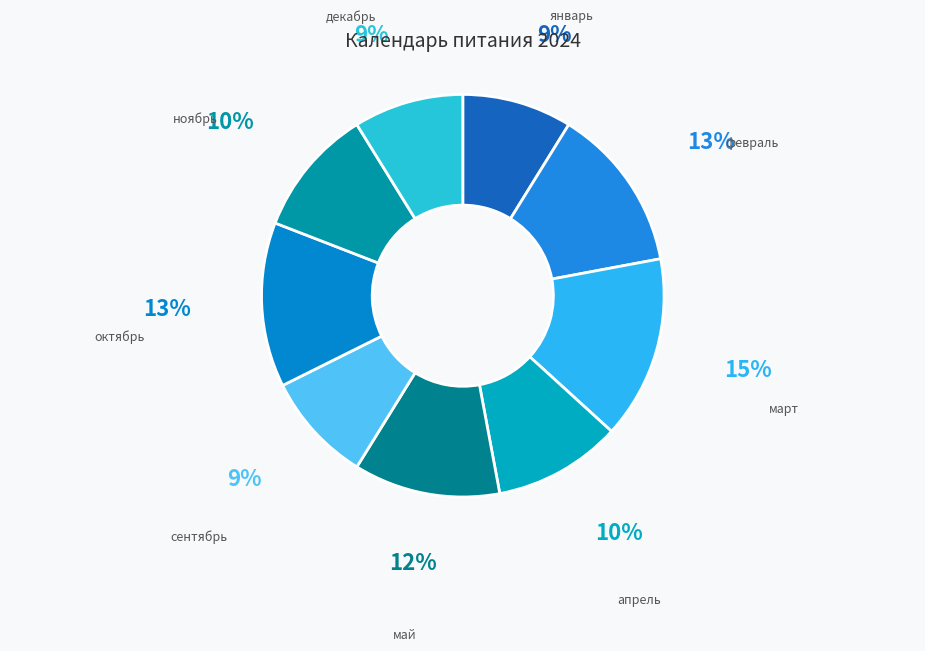

To the nearest percent, what portion does октябрь represent?

13%